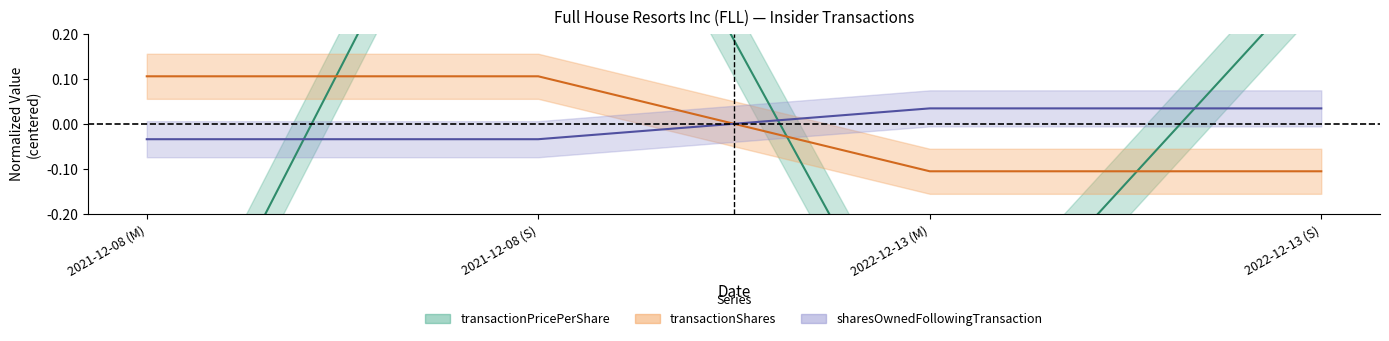

Which series ends up on top after the final intersection of transactionShares and transactionPricePerShare?

transactionPricePerShare